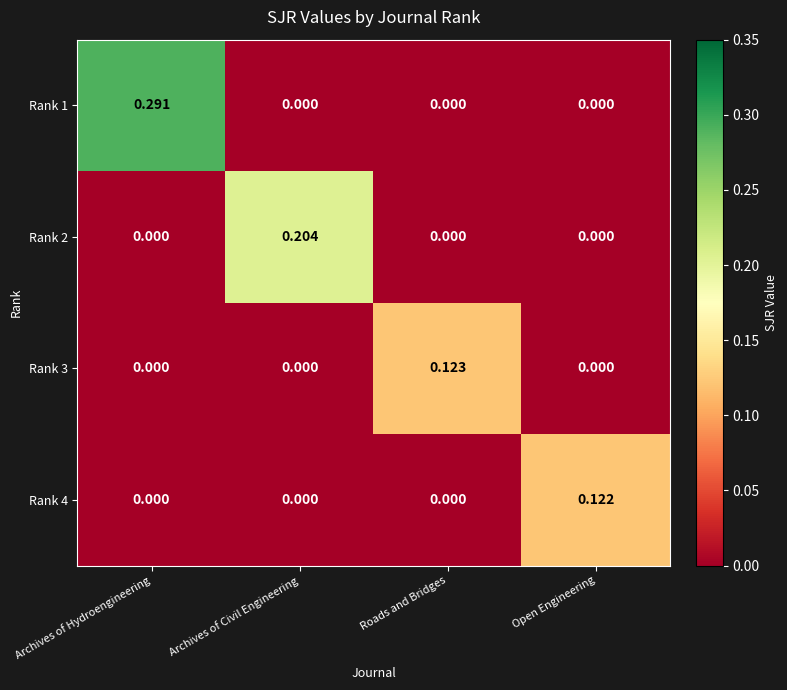

At which category does the chart reach its peak across all series?

Archives of Hydroengineering